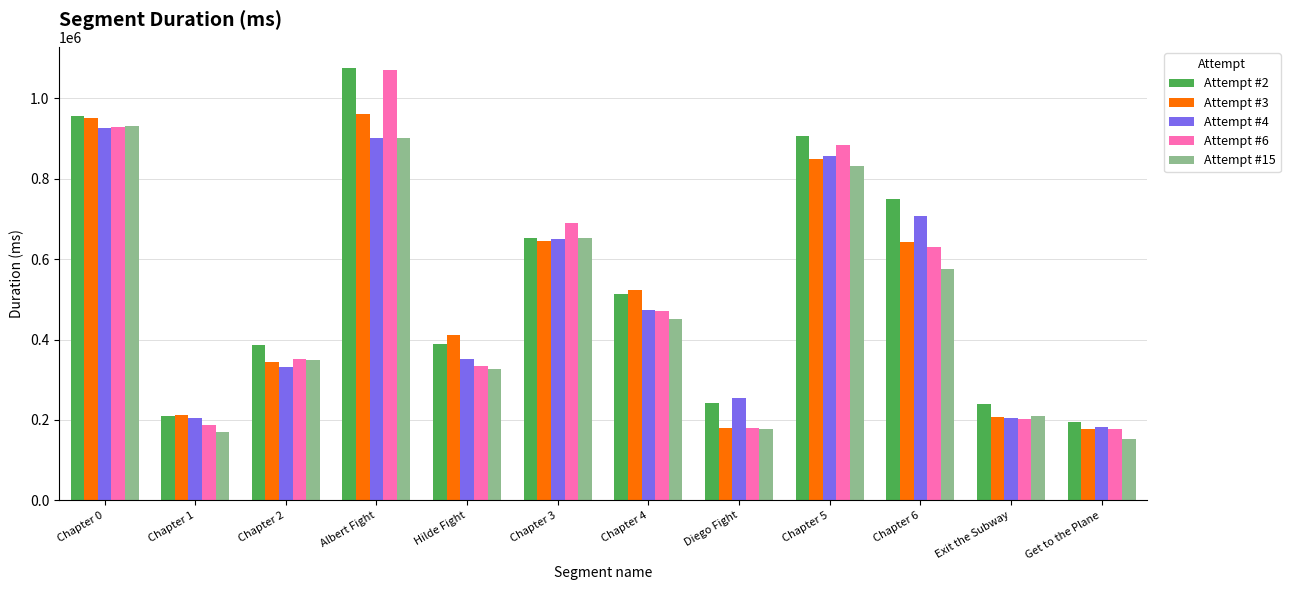

Which series changed the most between Hilde Fight and Diego Fight?

Attempt #3